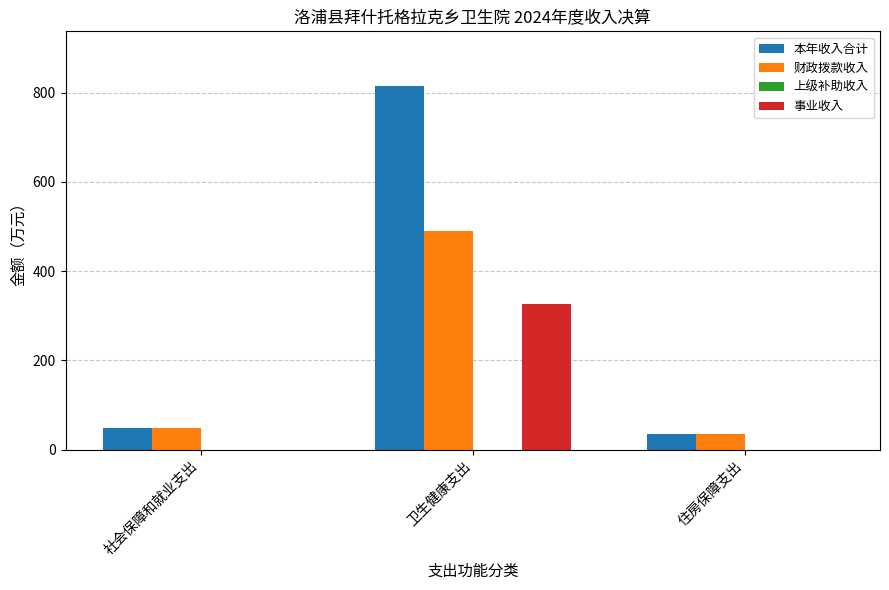

What is the approximate value of 事业收入 at 卫生健康支出?

325.2